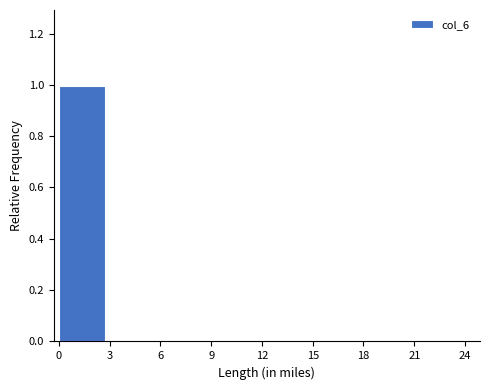

Which range on the x-axis has the tallest bar?

0 to 3